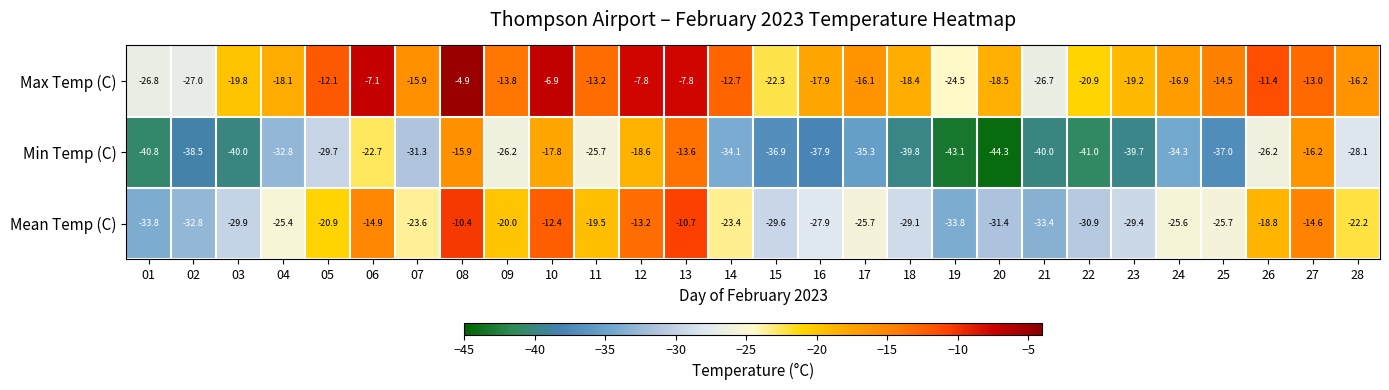

What is the approximate value of Min Temp (C) at 02?

-38.5